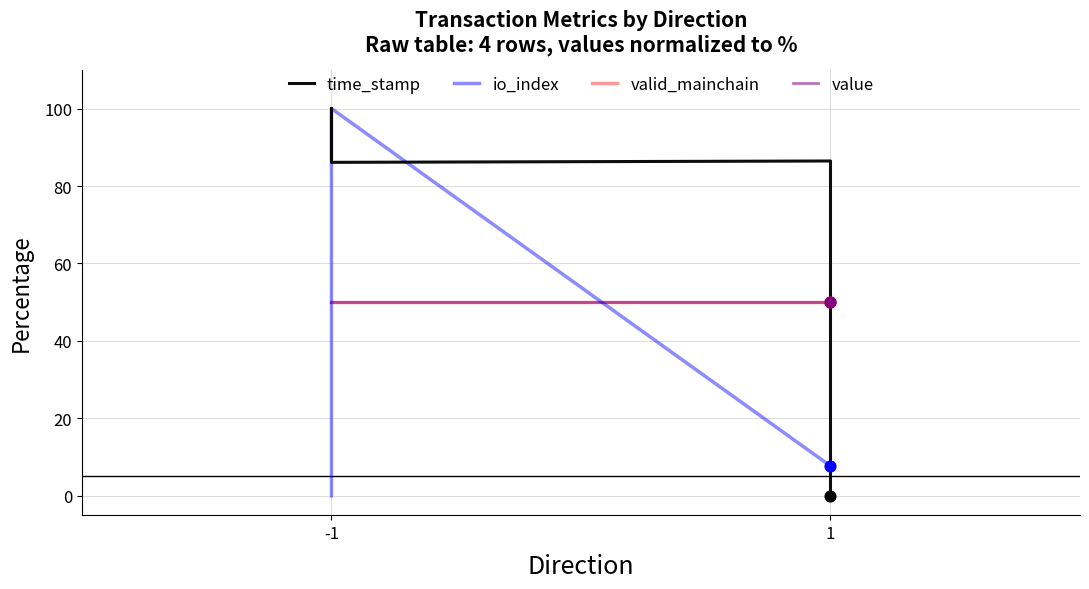

Which series reaches the maximum Y coordinate?

time_stamp